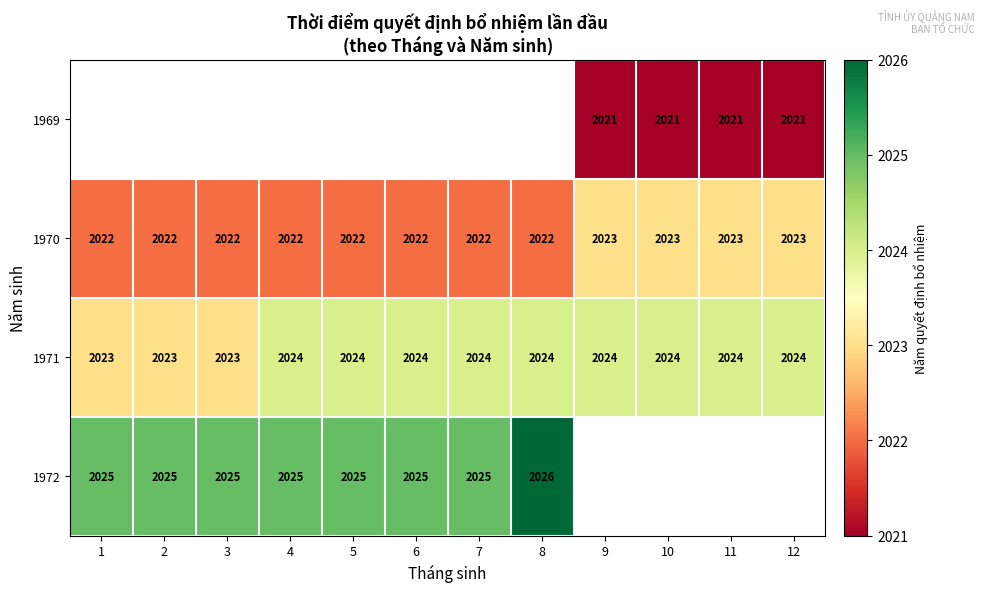

Which has a higher value, 11 or 5?

5